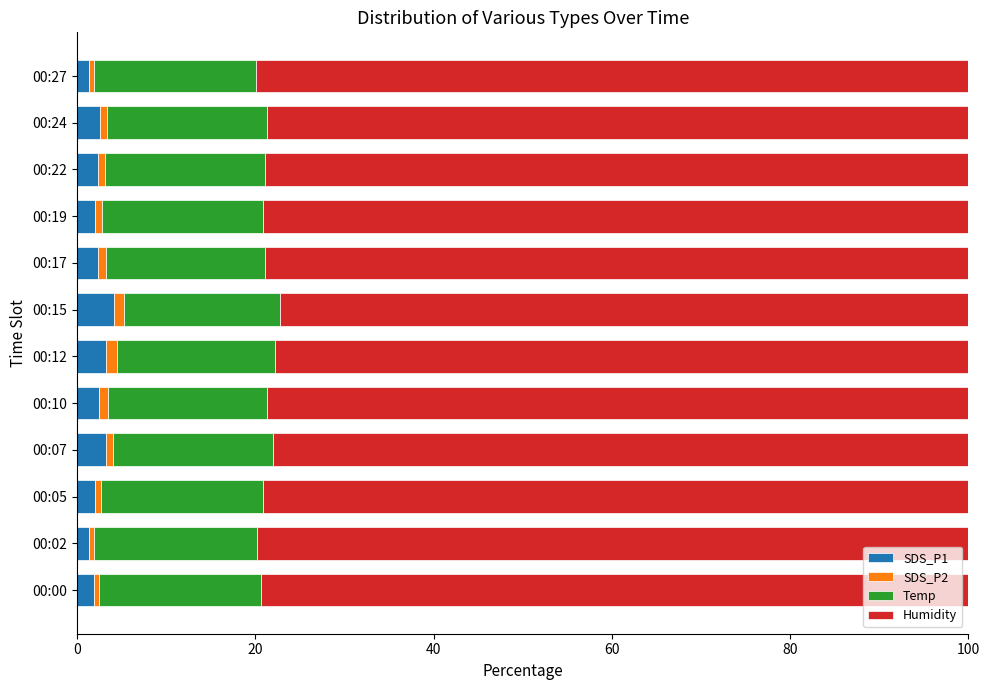

What is the highest value of the SDS_P1 series?

4.1